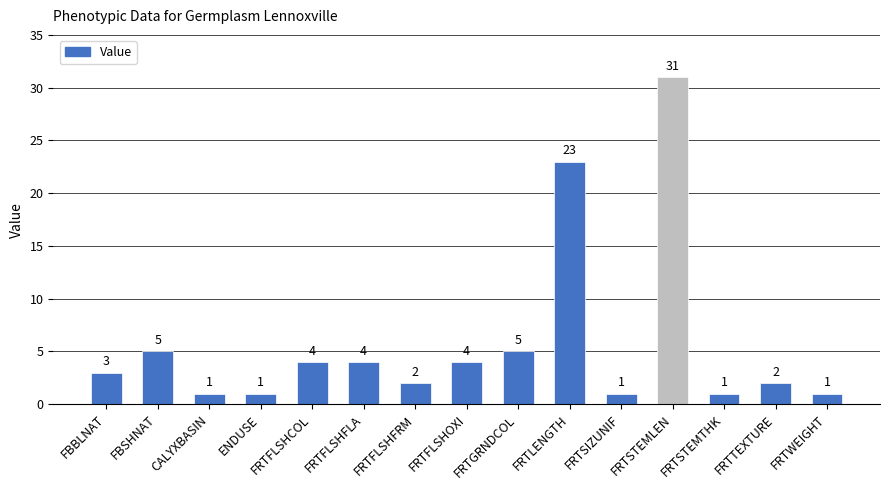

Approximately how many times larger is the value at FRTFLSHCOL compared to FRTFLSHFRM?

2.0